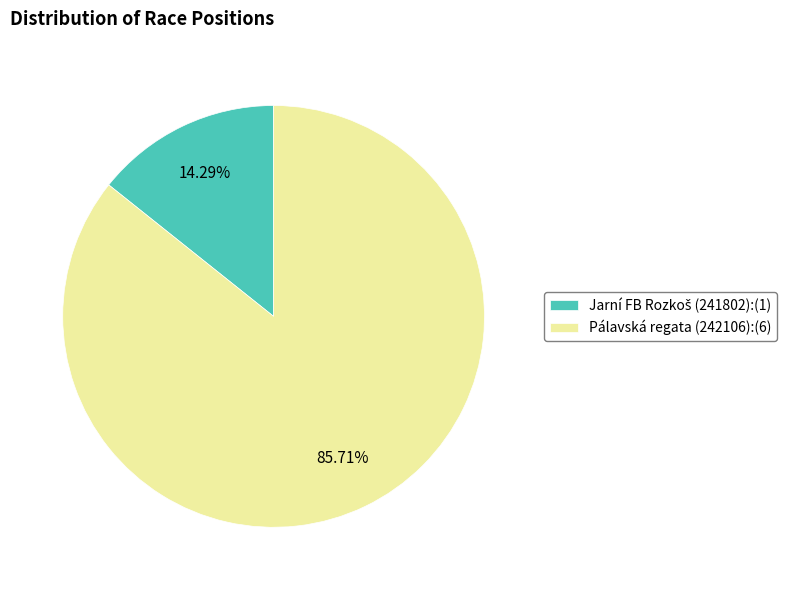

Is there a majority slice in this chart?

Yes